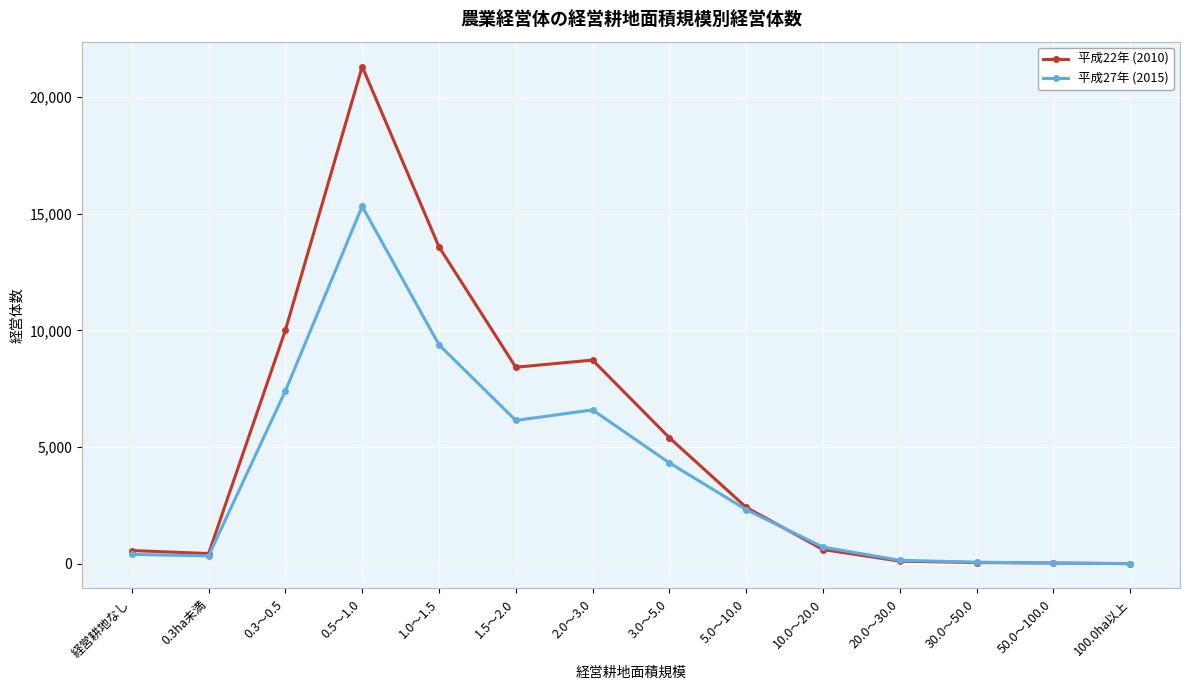

At how many categories does at least one series exceed 13195?

2